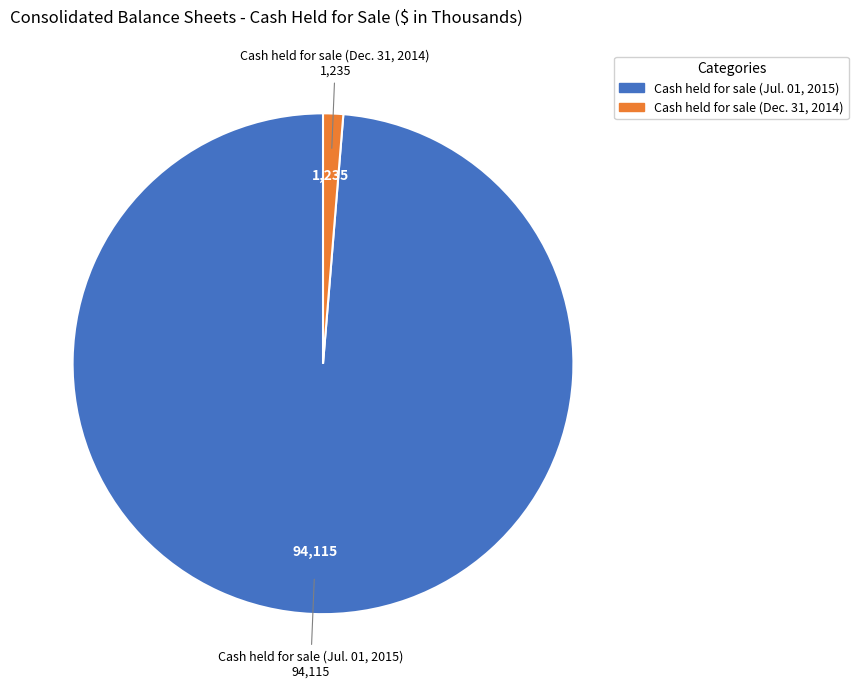

What is the largest slice in the pie chart?

Cash held for sale (Jul. 01, 2015)